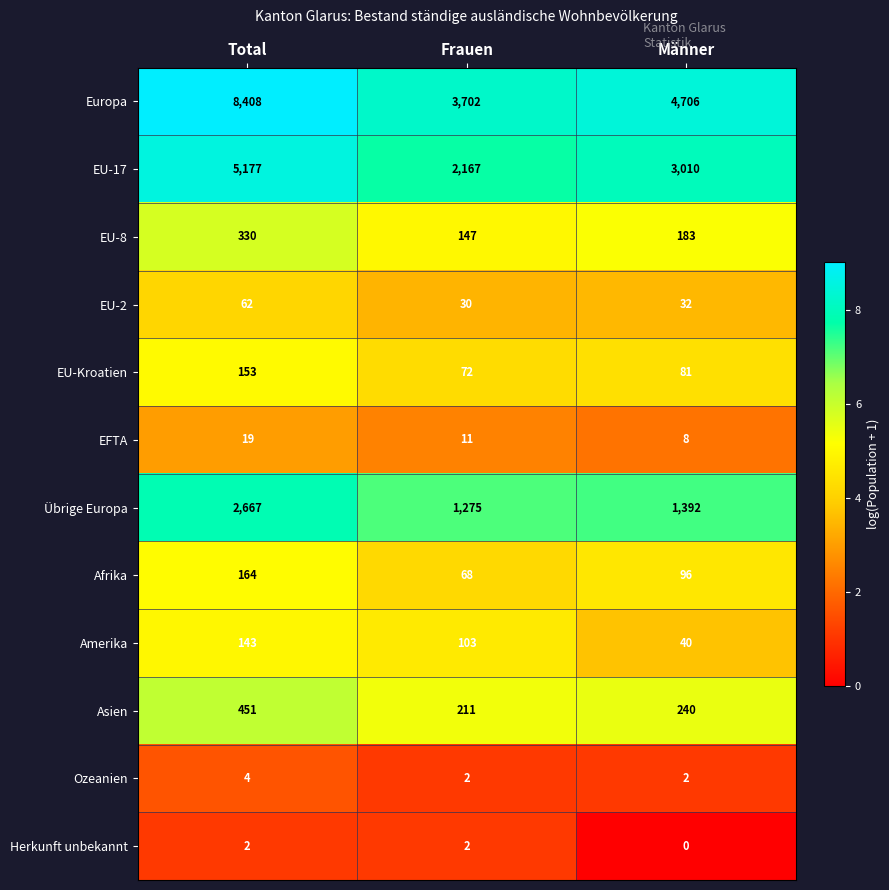

Is it true that Afrika equals 164 at Total?

True